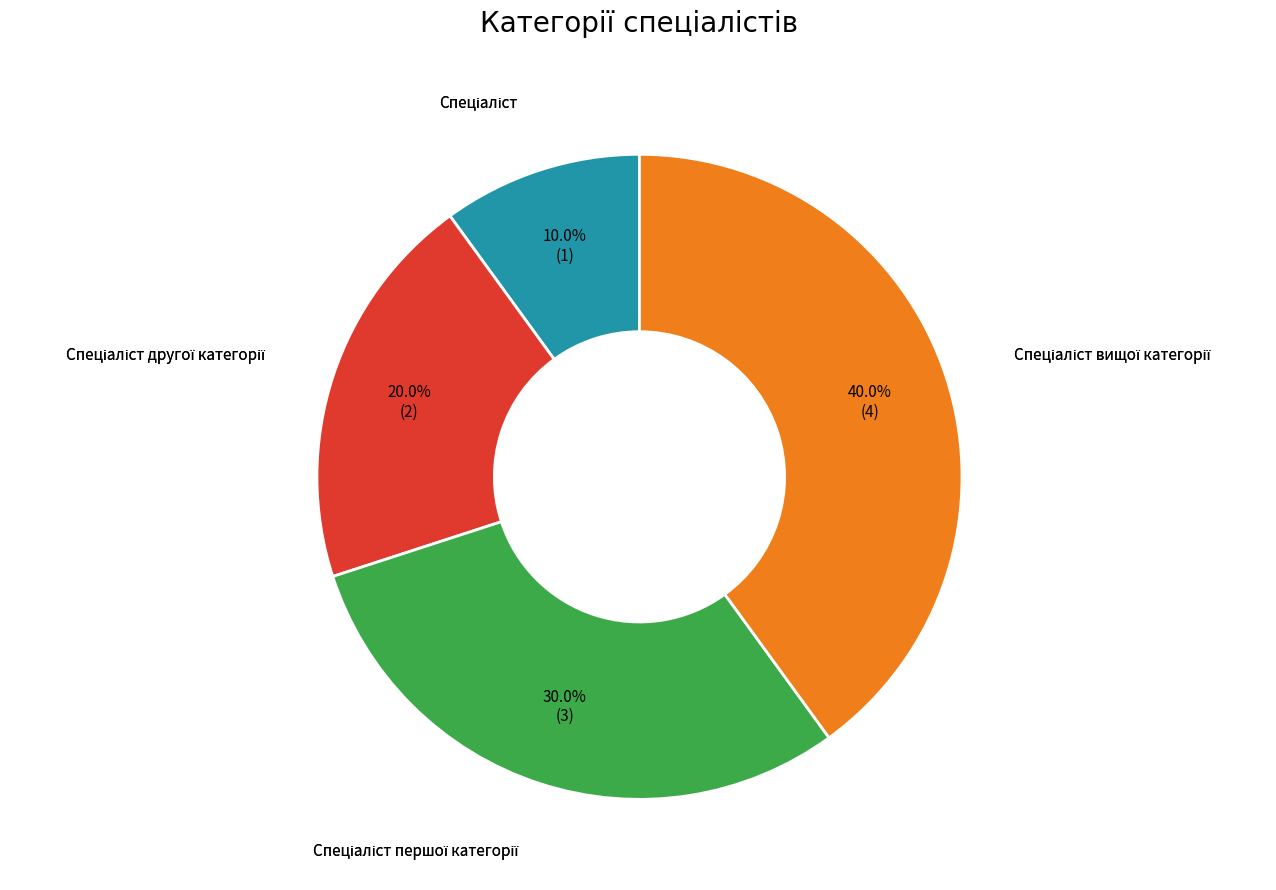

Is there any slice that represents more than half of the pie?

No